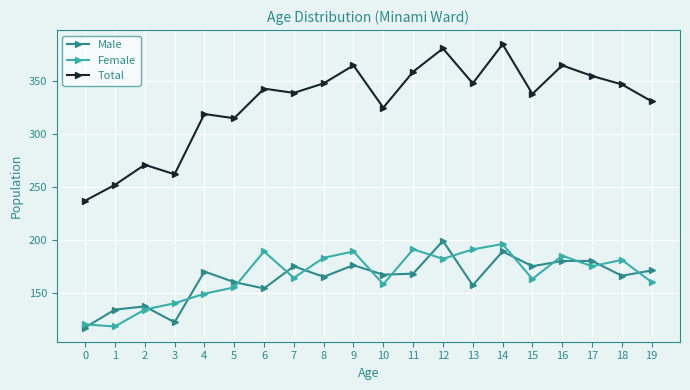

Which series has the widest spread of values?

Total